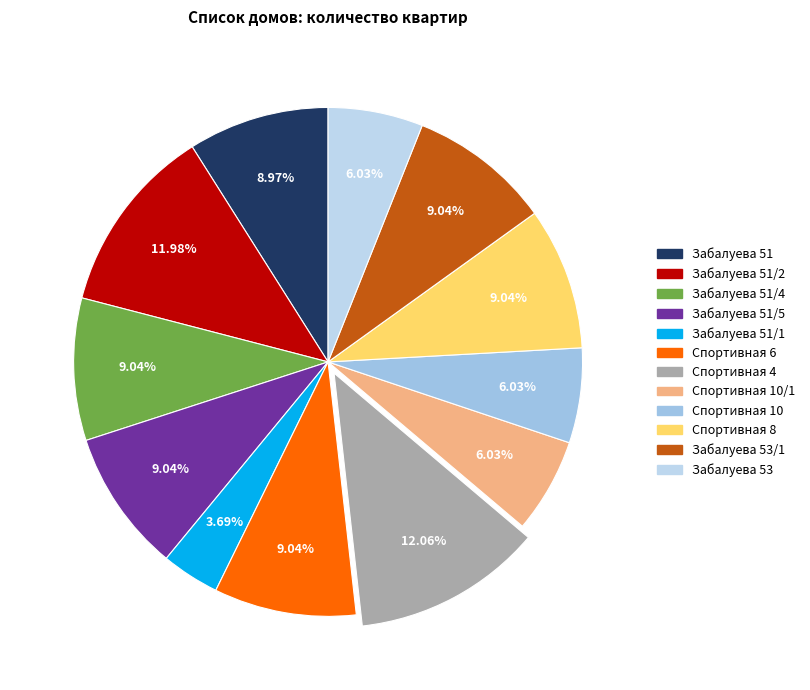

Which slice is the smallest?

Забалуева 51/1